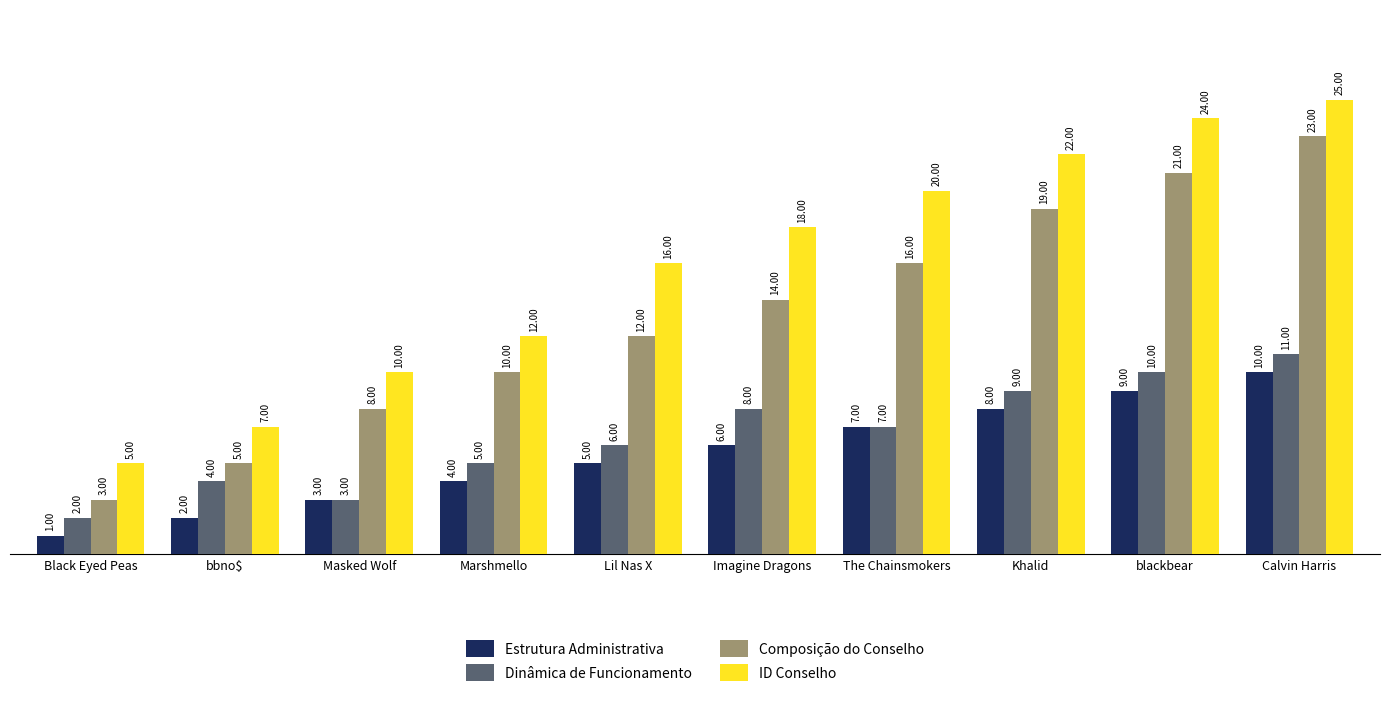

What is the label of the 4th bar from the right?

The Chainsmokers